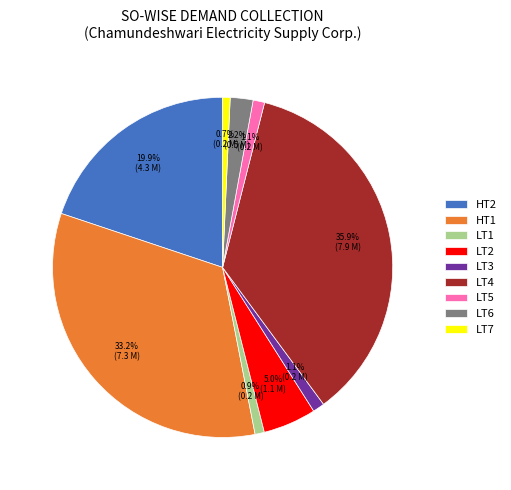

Which has a higher value, HT1 or LT2?

HT1